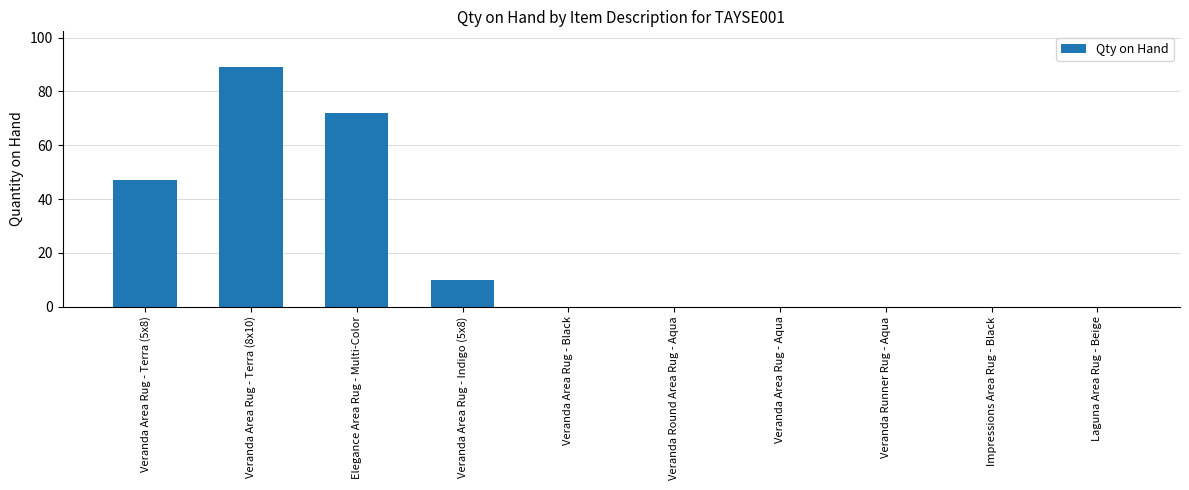

The chart shows a value of 0 at Veranda Area Rug - Black. True or false?

True